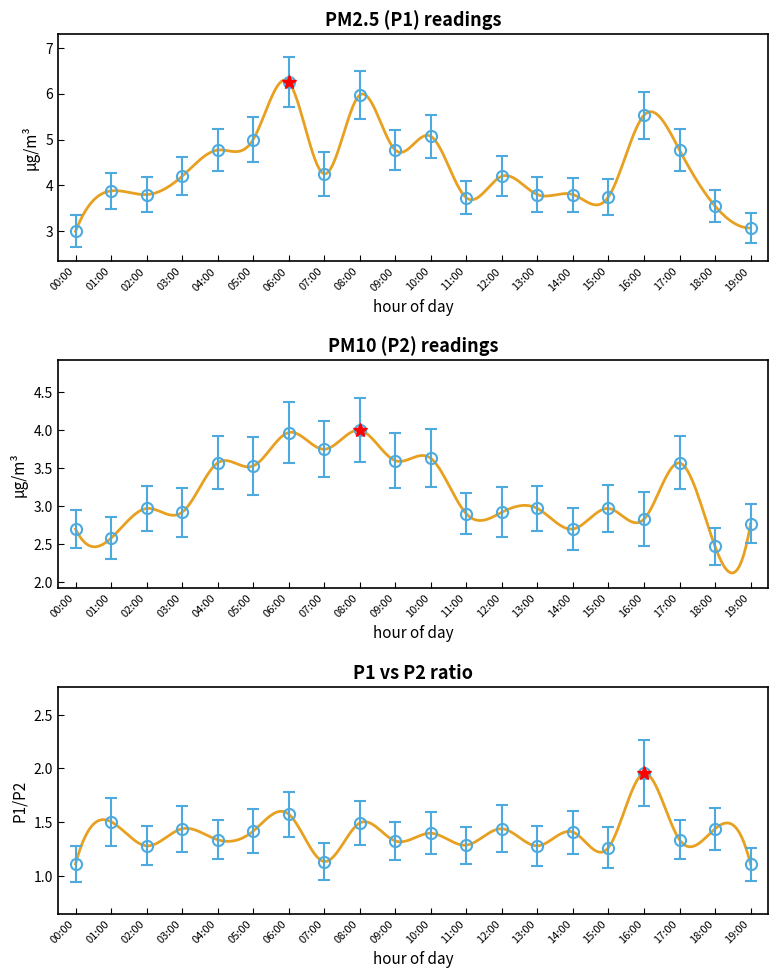

Is it true that P1 equals 5.0 at 05:00?

True